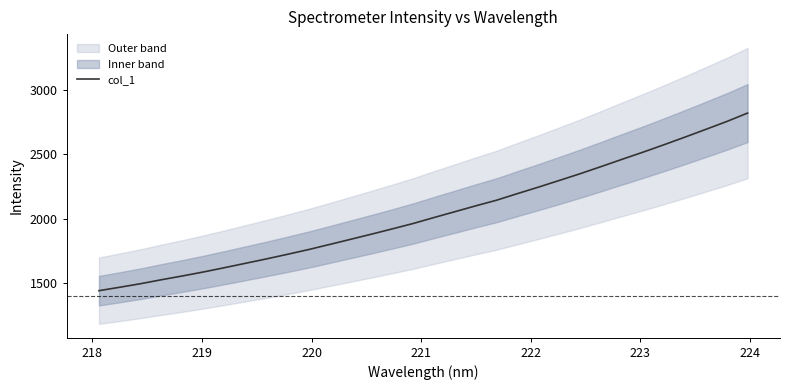

What is the lowest value of the col_1 series?

1437.9